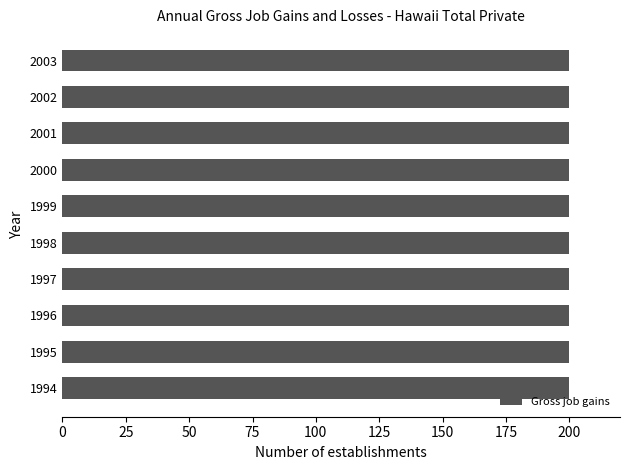

Which category has the highest value across all series?

1994